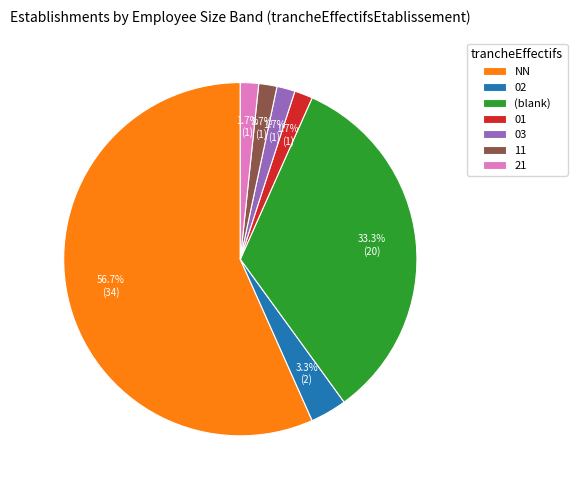

Count the number of slices in the pie.

7